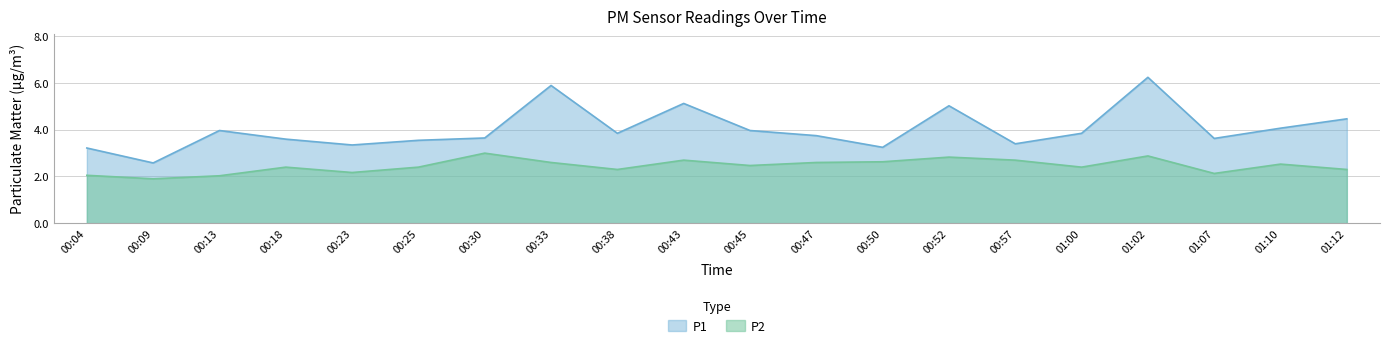

Is the value of P2 at 00:47 greater than the value of P1 at 00:23?

No